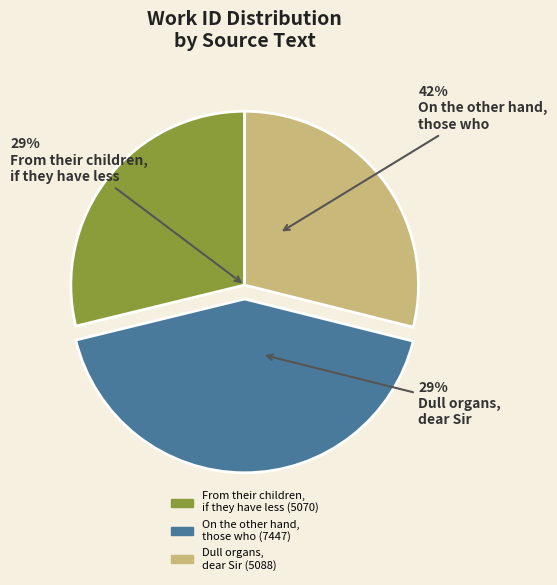

To the nearest percent, what percentage of the pie is Dull organs,
dear Sir?

29%